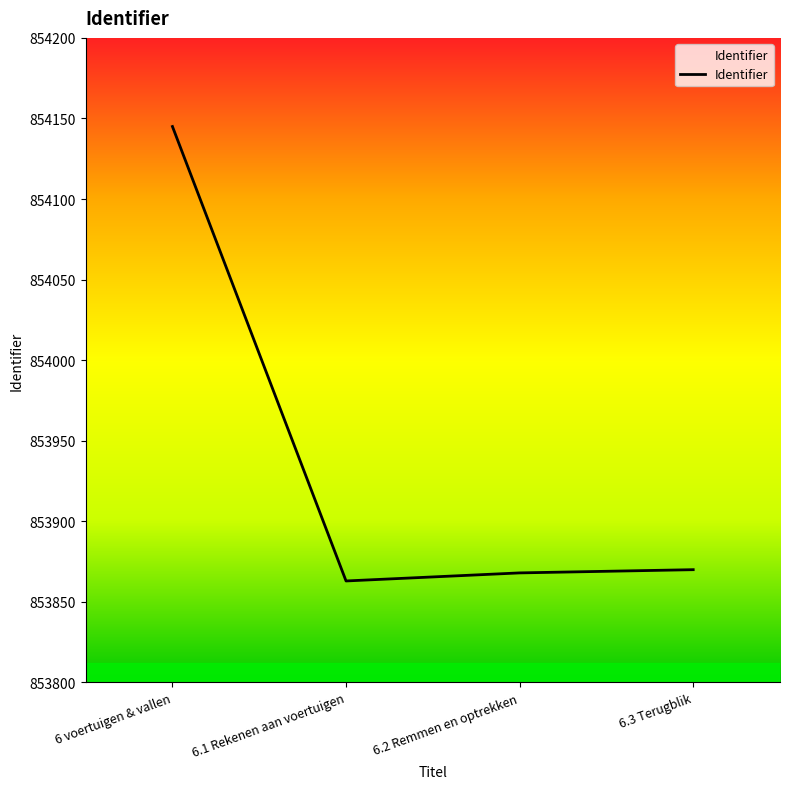

Between 6.2 Remmen en optrekken and 6.1 Rekenen aan voertuigen, which is larger?

6.2 Remmen en optrekken